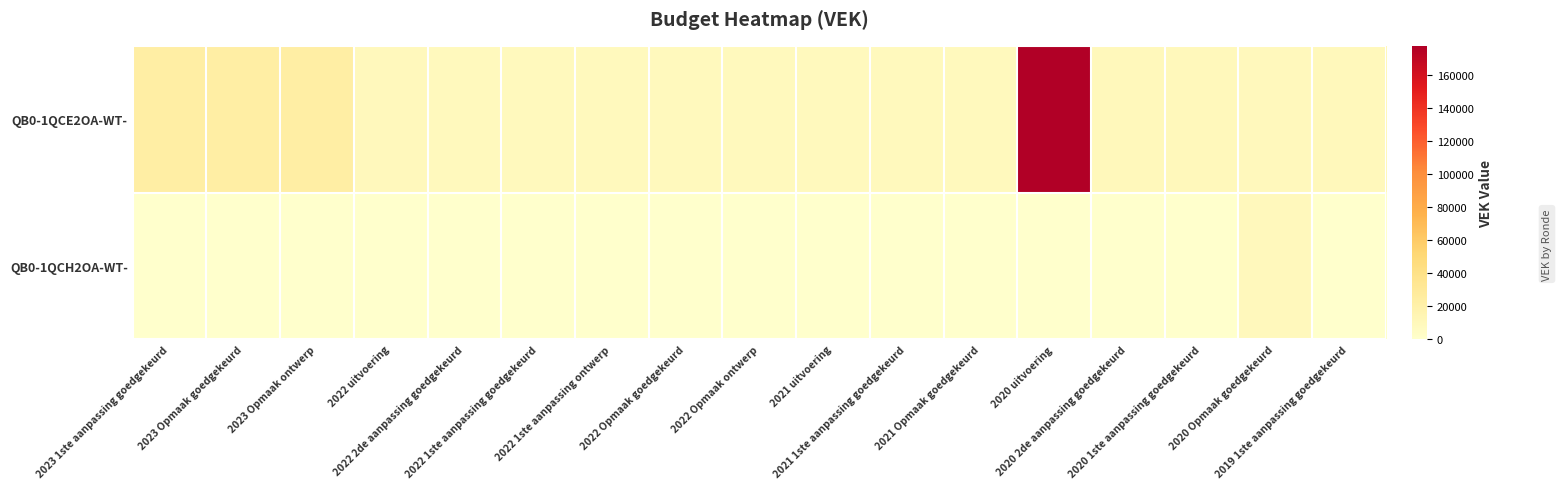

Reading left to right, list all the values displayed in this chart.

QB0-1QCE2OA-WT-: 2023 1ste aanpassing goedgekeurd=23015	2023 Opmaak goedgekeurd=23015	2023 Opmaak ontwerp=23015	2022 uitvoering=9651	2022 2de aanpassing goedgekeurd=8800	2022 1ste aanpassing goedgekeurd=8800	2022 1ste aanpassing ontwerp=8800	2022 Opmaak goedgekeurd=8800	2022 Opmaak ontwerp=8900	2021 uitvoering=8927	2021 1ste aanpassing goedgekeurd=8969	2021 Opmaak goedgekeurd=8967	2020 uitvoering=177831	2020 2de aanpassing goedgekeurd=10308	2020 1ste aanpassing goedgekeurd=10308	2020 Opmaak goedgekeurd=9500	2019 1ste aanpassing goedgekeurd=10152
QB0-1QCH2OA-WT-: 2023 1ste aanpassing goedgekeurd=0	2023 Opmaak goedgekeurd=0	2023 Opmaak ontwerp=0	2022 uitvoering=0	2022 2de aanpassing goedgekeurd=0	2022 1ste aanpassing goedgekeurd=0	2022 1ste aanpassing ontwerp=0	2022 Opmaak goedgekeurd=0	2022 Opmaak ontwerp=0	2021 uitvoering=0	2021 1ste aanpassing goedgekeurd=0	2021 Opmaak goedgekeurd=0	2020 uitvoering=0	2020 2de aanpassing goedgekeurd=0	2020 1ste aanpassing goedgekeurd=0	2020 Opmaak goedgekeurd=9500	2019 1ste aanpassing goedgekeurd=0